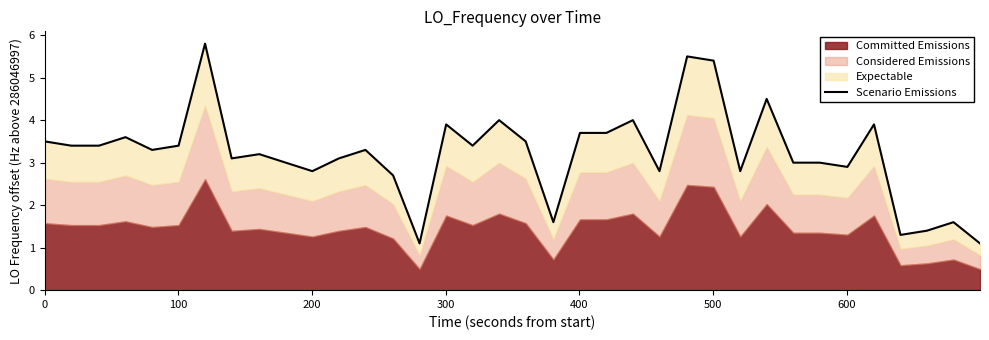

What is the maximum value shown in the chart?

5.8